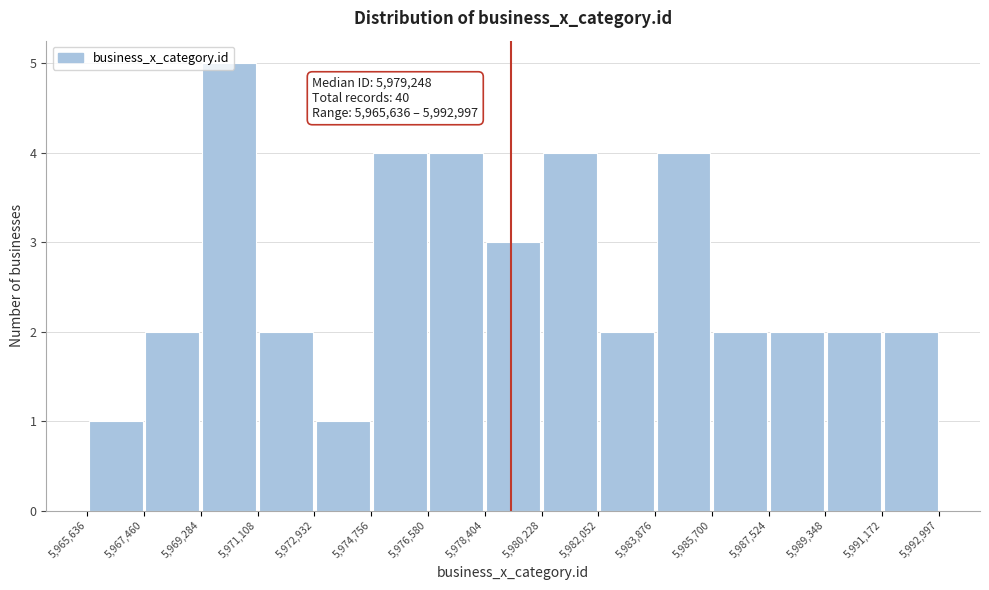

Over which range of the x-axis is the bar tallest?

5,969,284 to 5,971,108